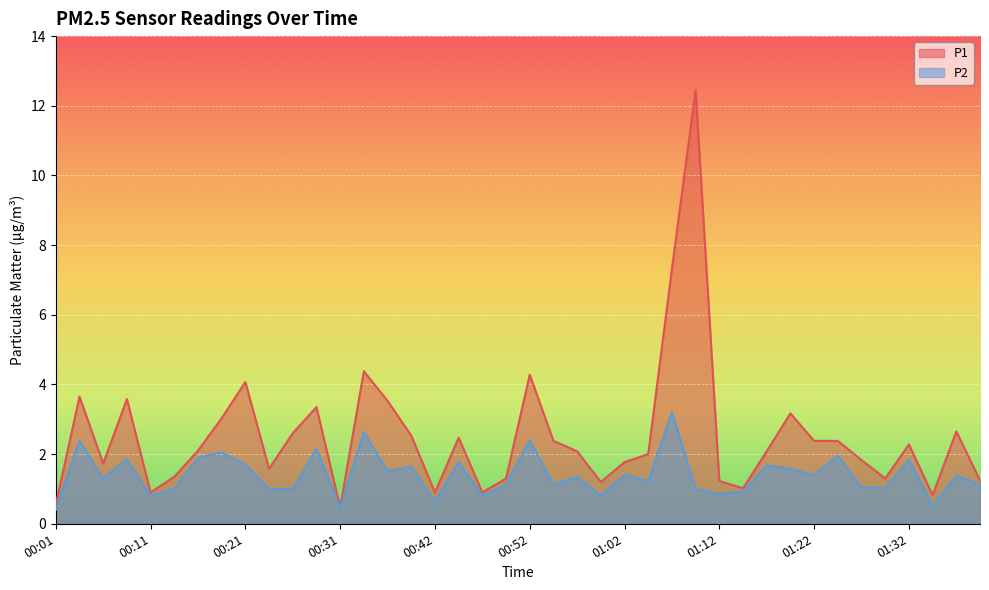

True or false: P1 and P2 intersect in this chart.

False